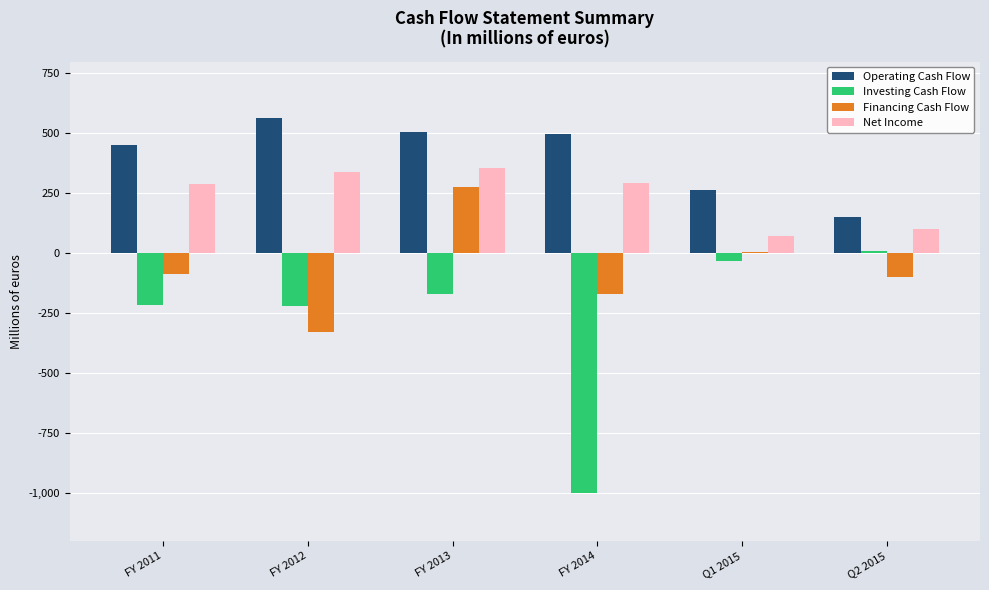

What is the difference between the highest and lowest values at FY 2013?

675.4